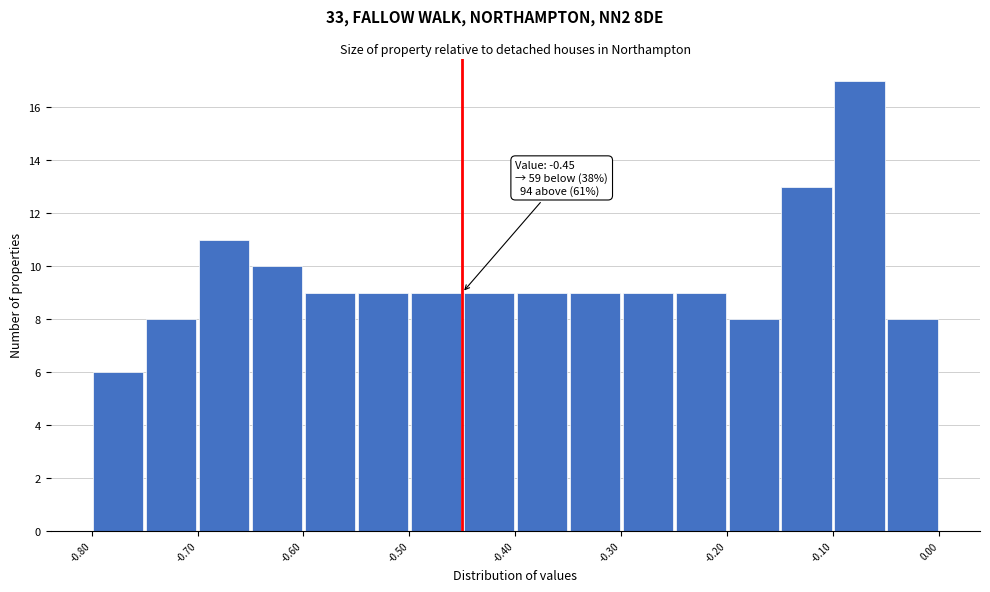

Over which range of the x-axis is the bar tallest?

-0.10 to -0.05